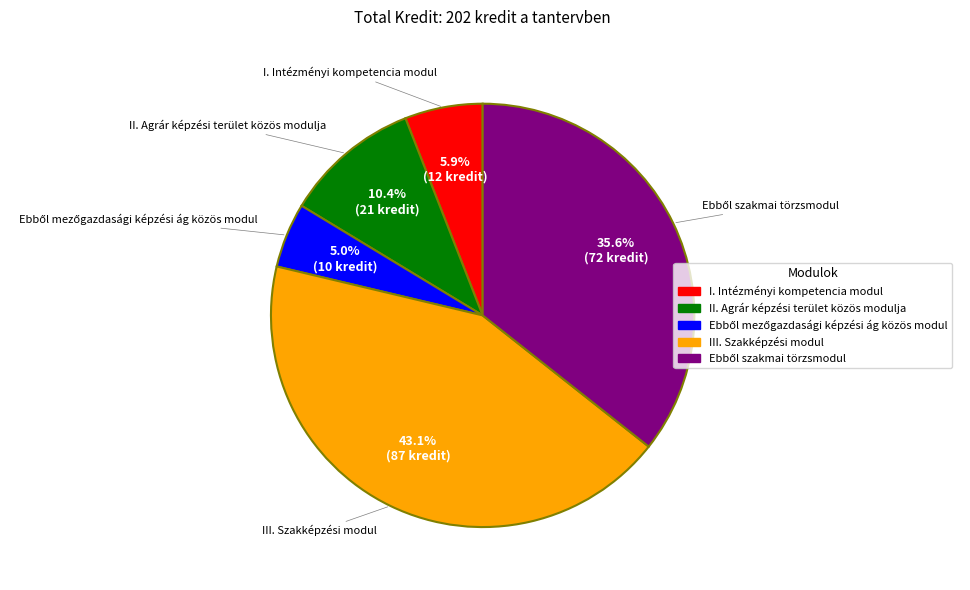

True or false: III. Szakképzési modul accounts for 51% of the total.

False